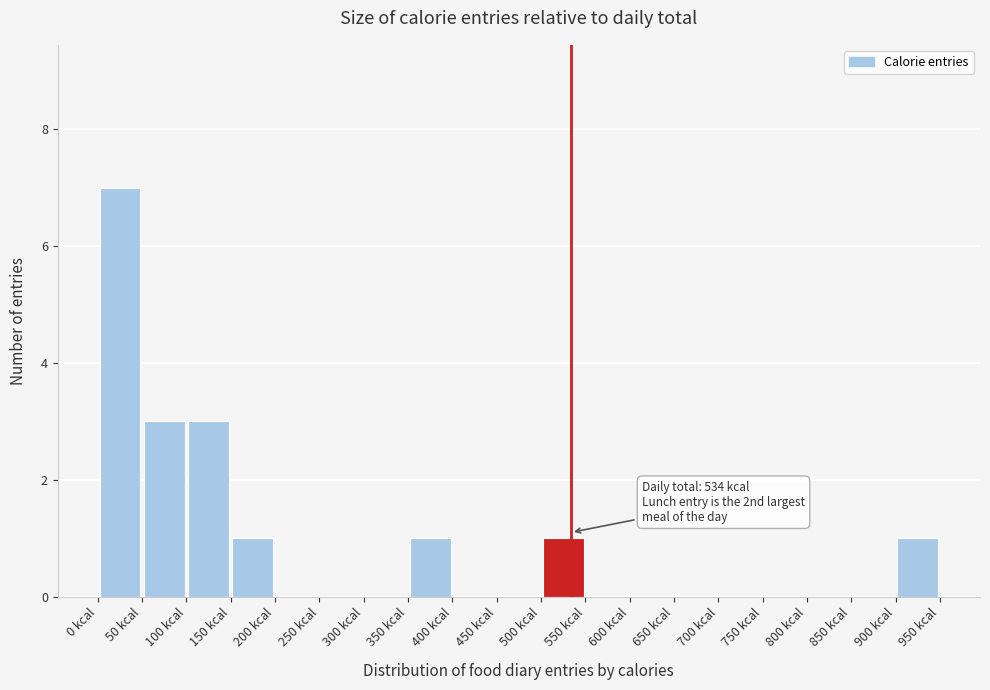

Which range on the x-axis has the tallest bar?

0 to 50